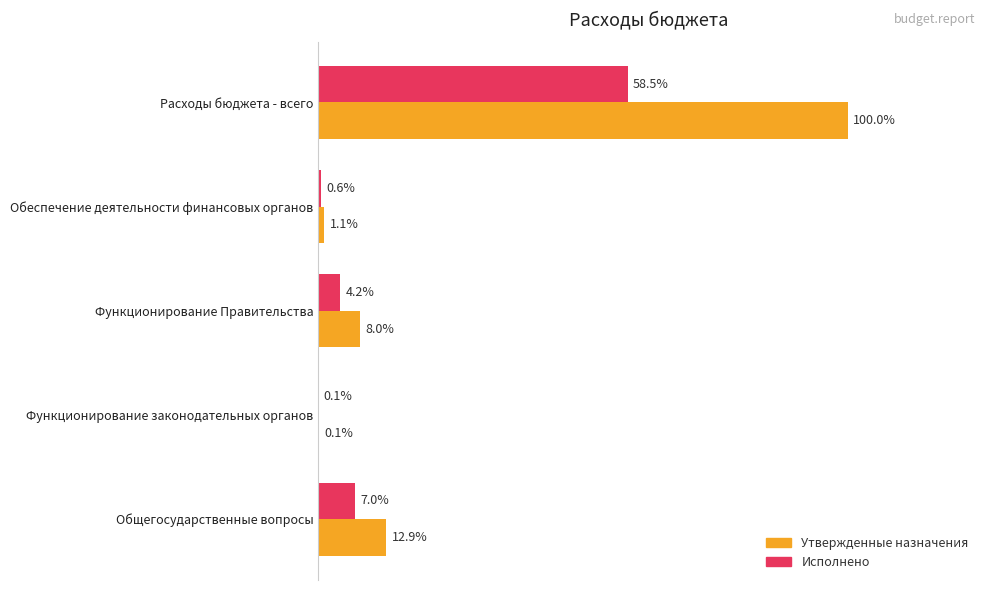

What are all the series names shown in the legend?

Утвержденные назначения, Исполнено